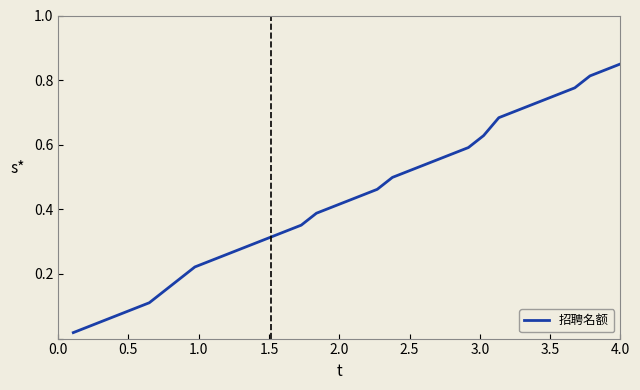

How many series are shown in this chart?

1